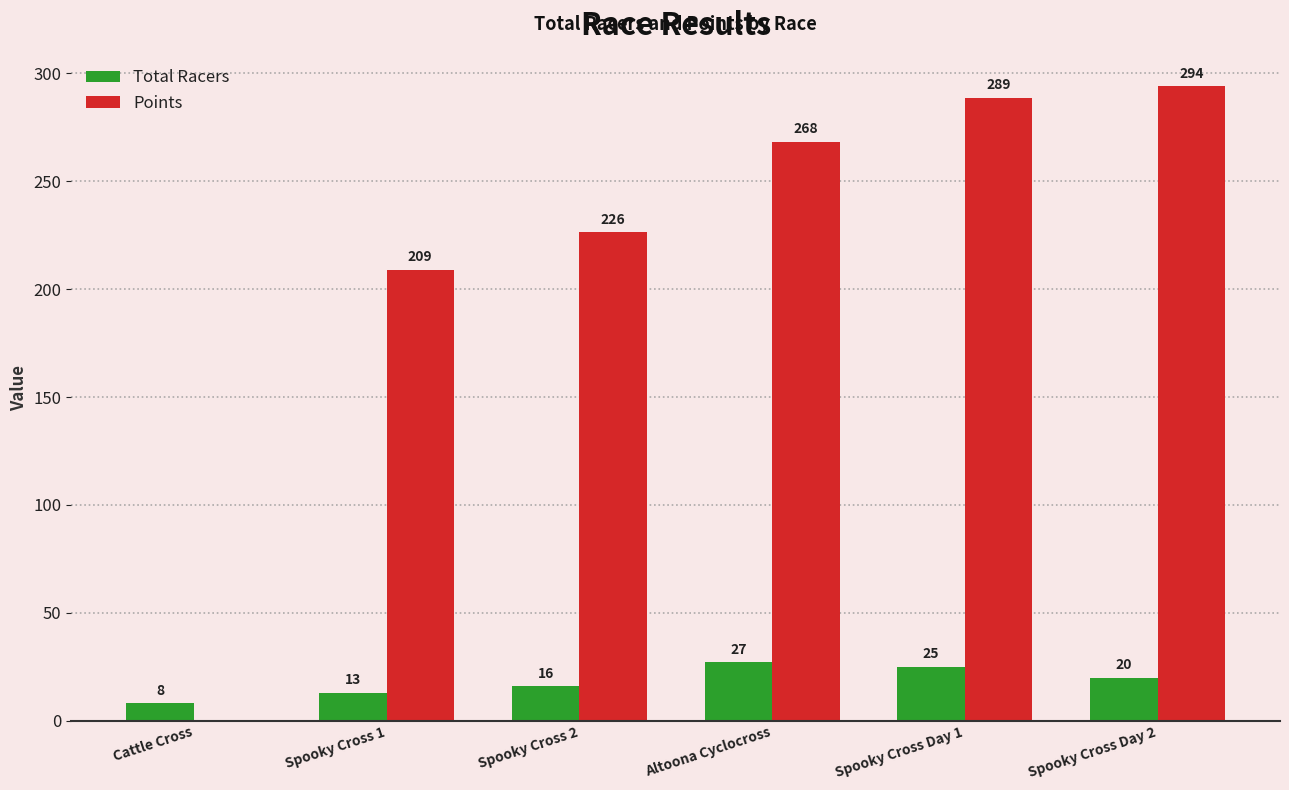

True or false: Points has a value of 428.7 at Spooky Cross Day 2.

False